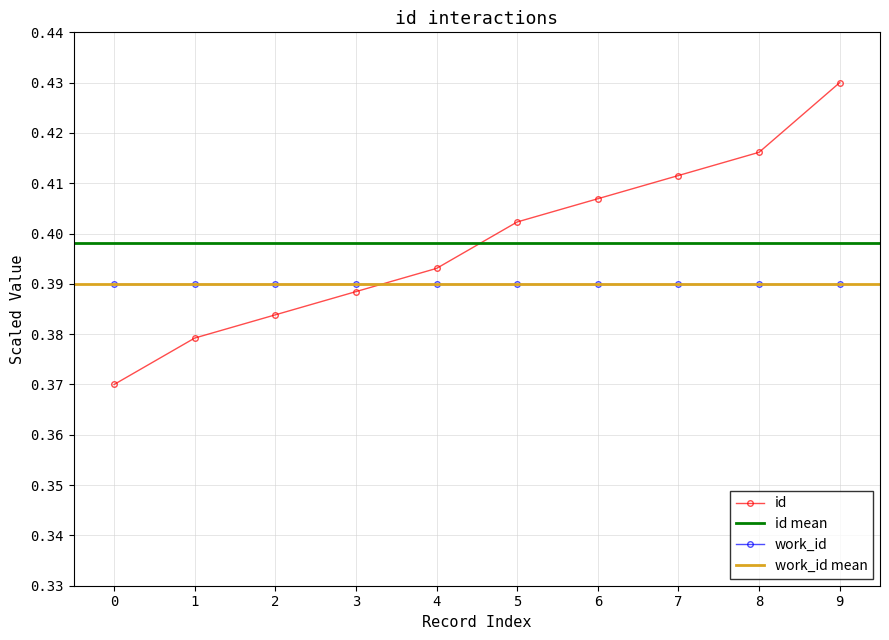

Reading left to right, what are all the values shown in this chart?

0.4	0.4	0.4	0.4	0.4	0.4	0.4	0.4	0.4	0.4